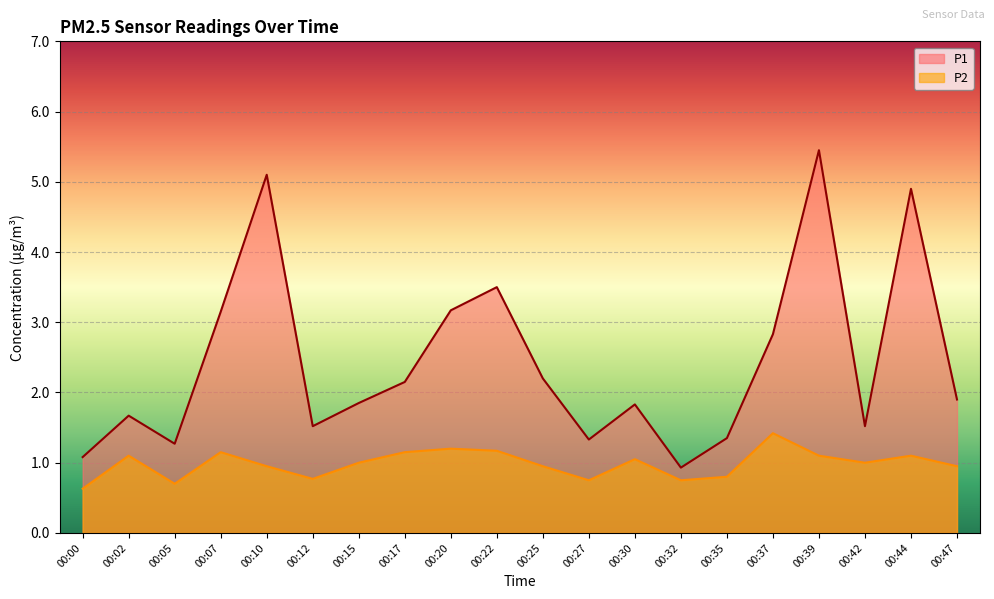

True or false: P1 and P2 intersect in this chart.

False